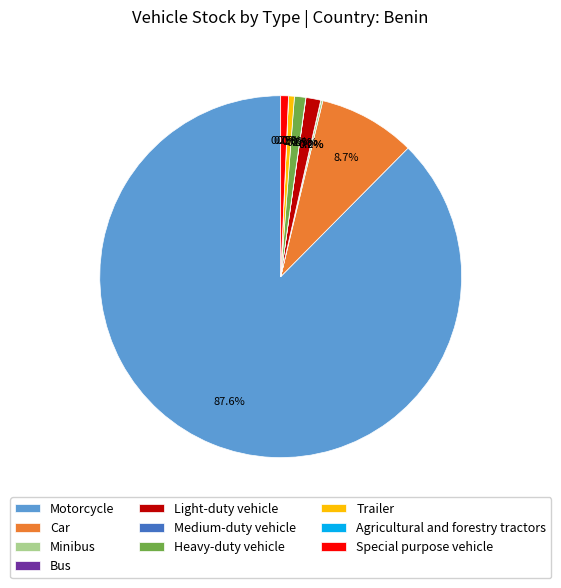

What portion of the pie excludes Motorcycle?

12.4%